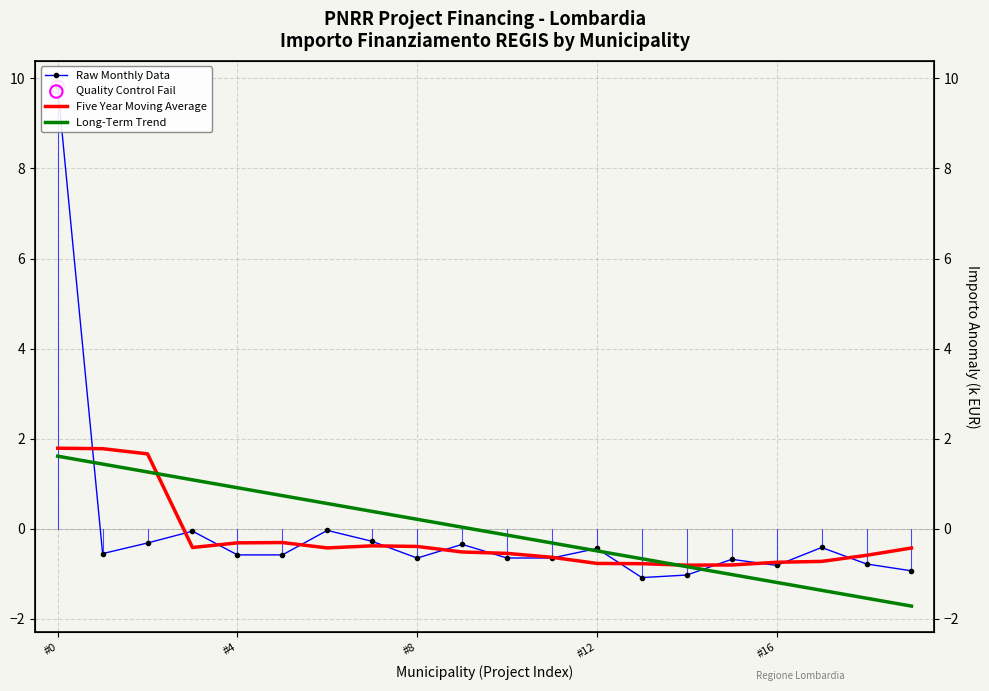

Is the value of Raw Monthly Data at 17 greater than the value of Long-Term Trend at 14?

Yes